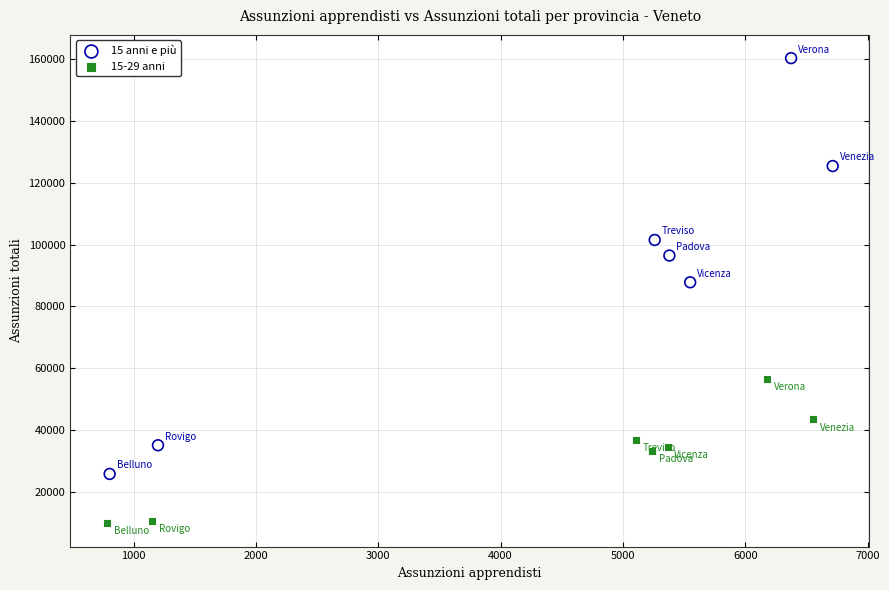

Which series contains the highest Y value?

15 anni e più